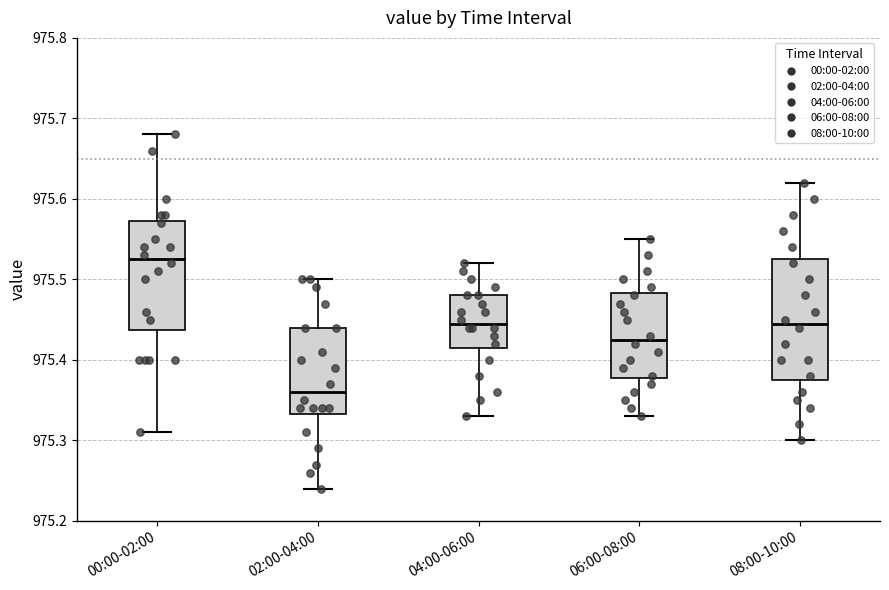

Where does the upper whisker of the box for 08:00-10:00 end on the y-axis? The values are not printed on the chart, so give them approximately, as read against the axis.

975.62